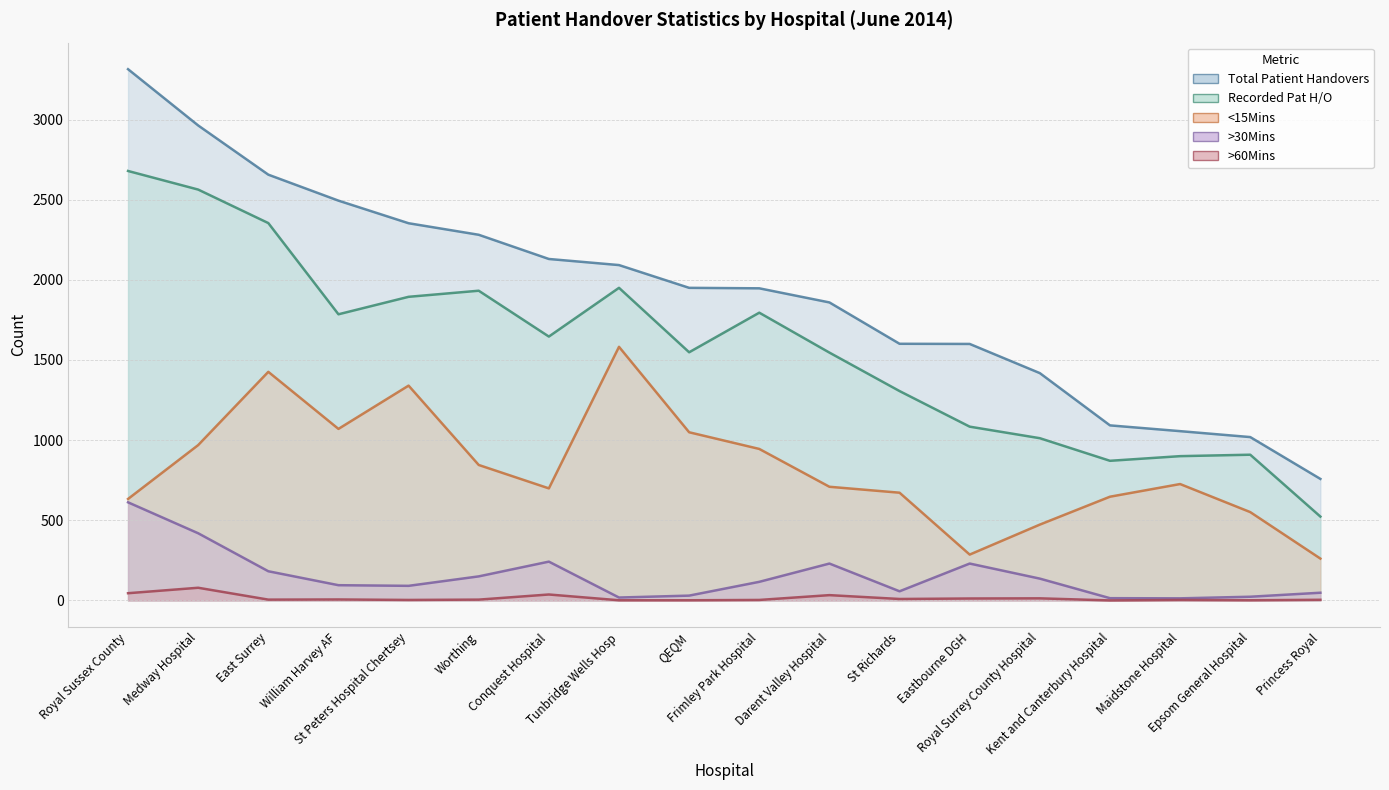

The >60Mins series shows -28 at Kent and Canterbury Hospital. True or false?

False